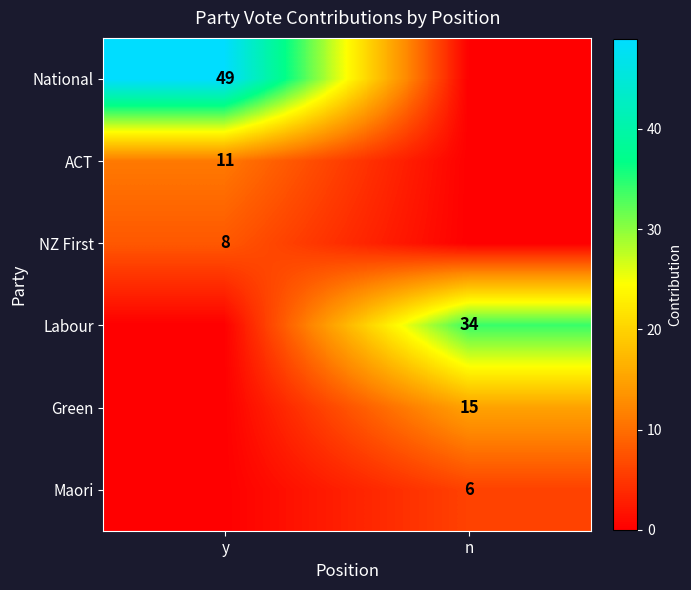

The value of National at y is 49. True or false?

True